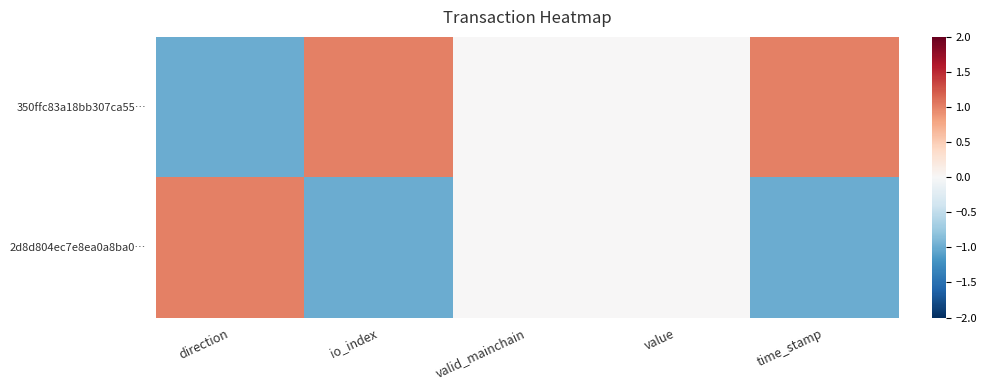

Which has a higher value, value or time_stamp?

time_stamp